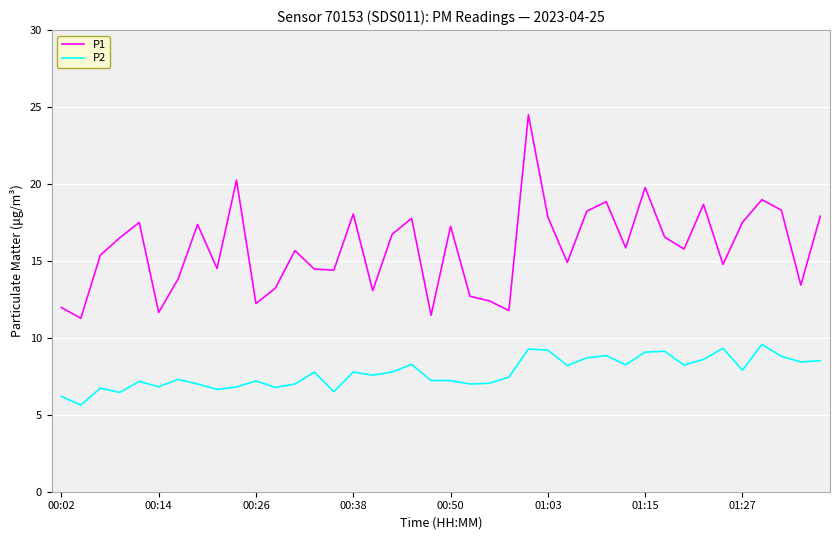

What are all the series names shown in the legend?

P1, P2